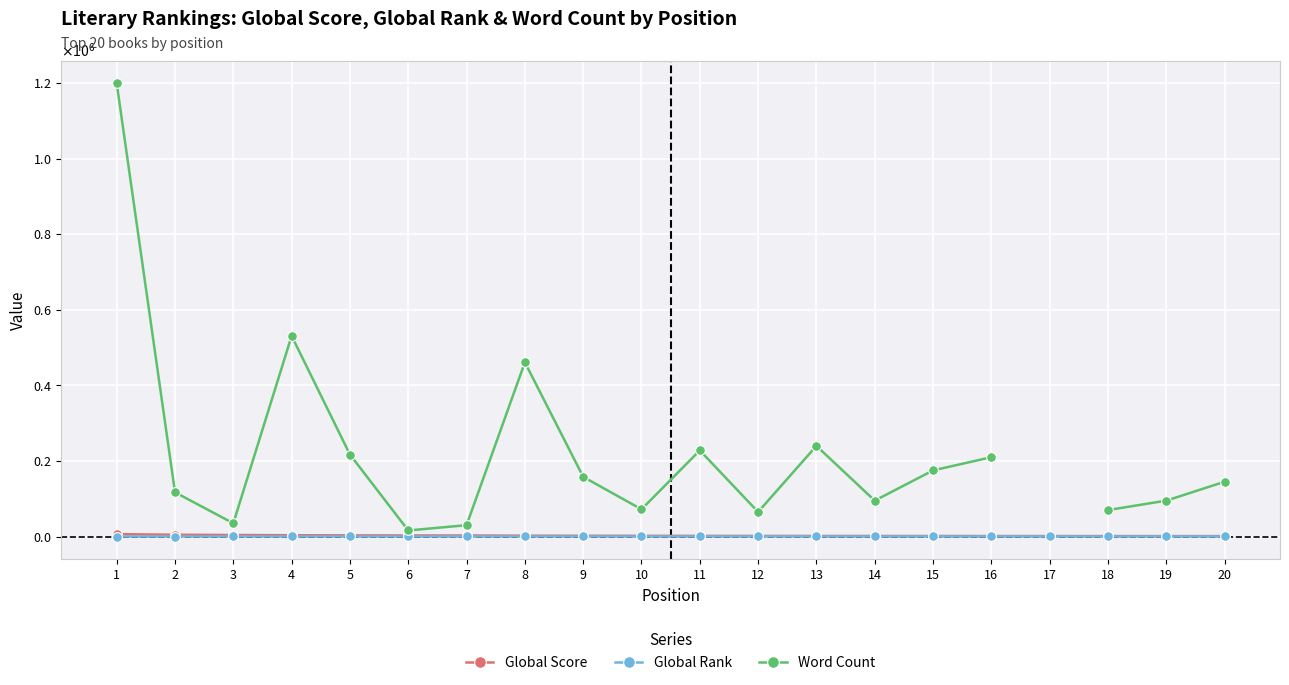

Is it true that Global Rank equals 201.0 at 13?

True